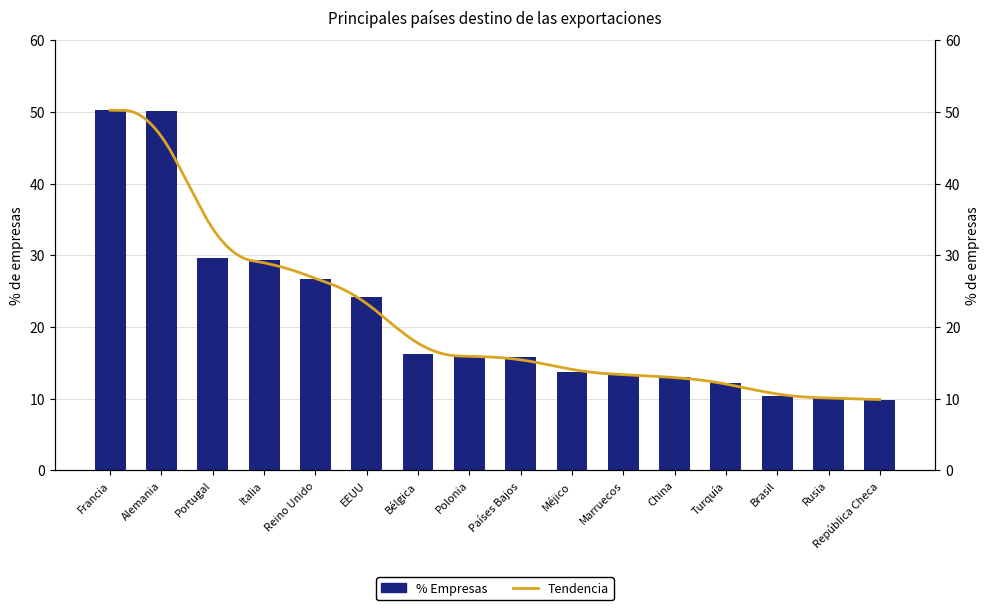

What is the label of the 14th bar from the right?

Portugal